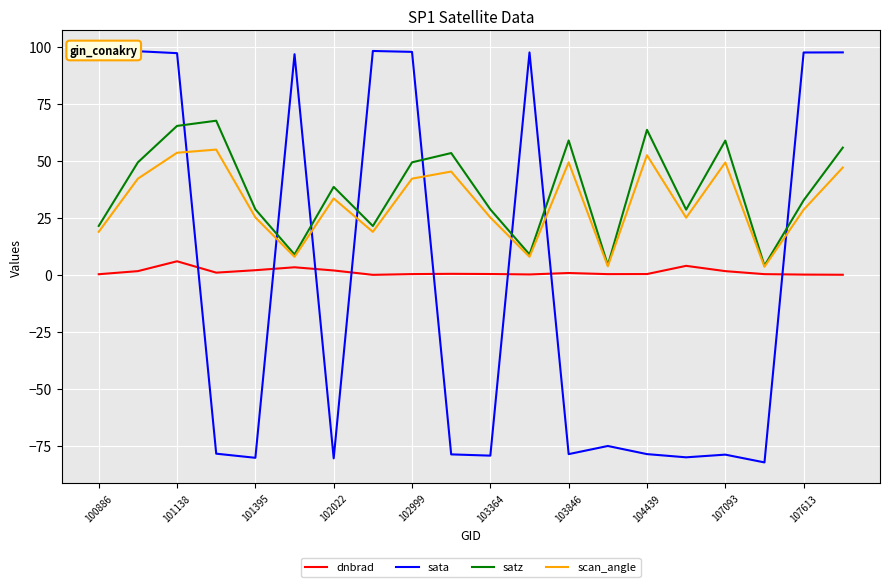

How many times do satz and sata cross each other?

8